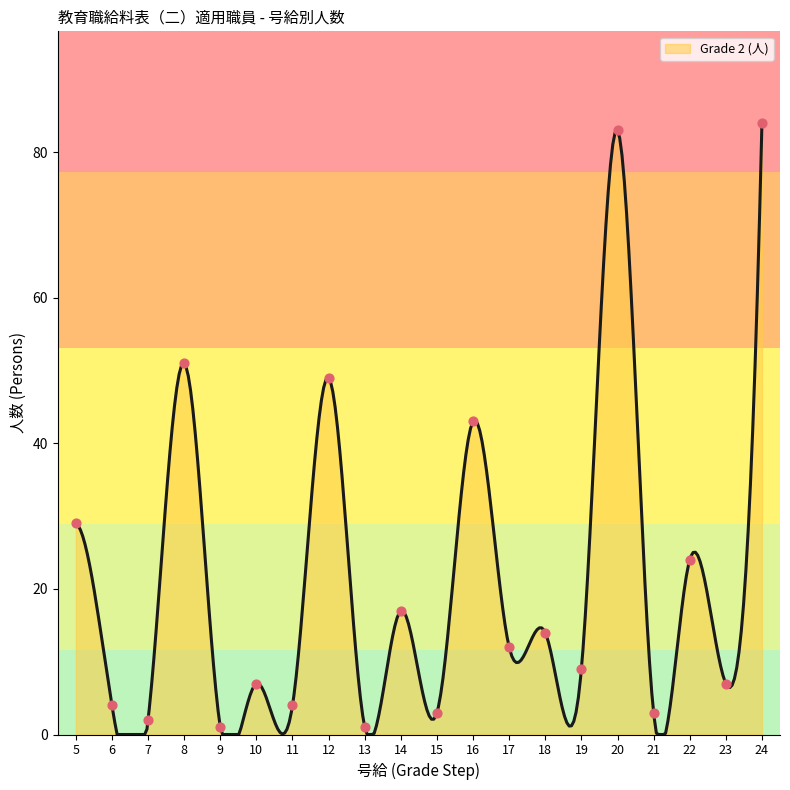

What is the ratio of the value at 10 to the value at 7?

3.5